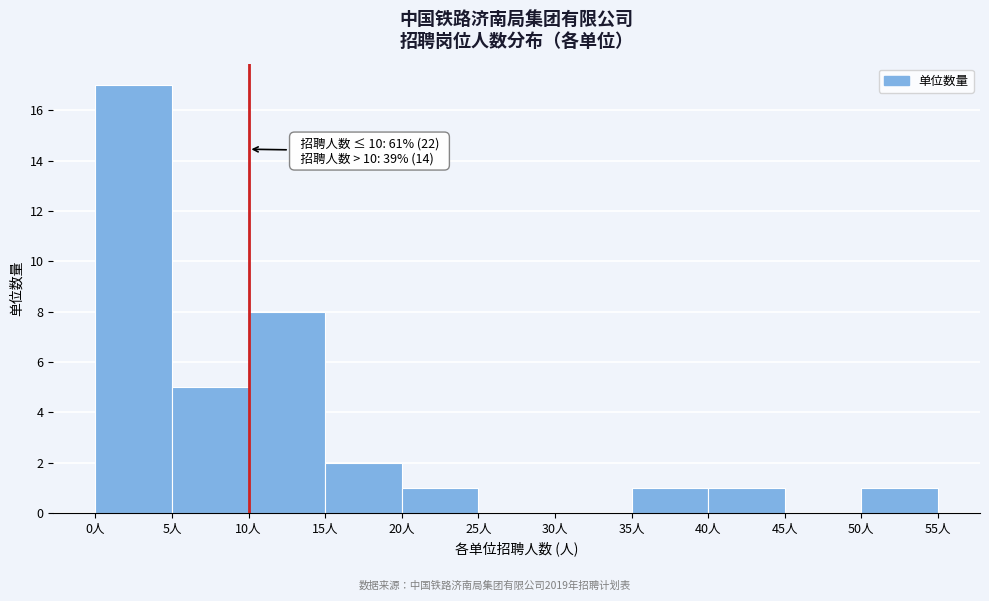

Which range on the x-axis has the tallest bar?

0 to 5